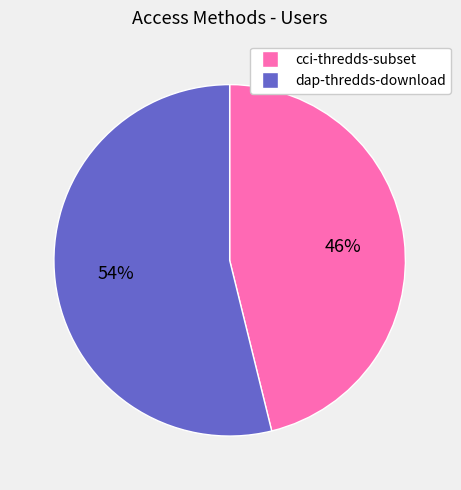

To the nearest percent, what is the average slice percentage?

50%